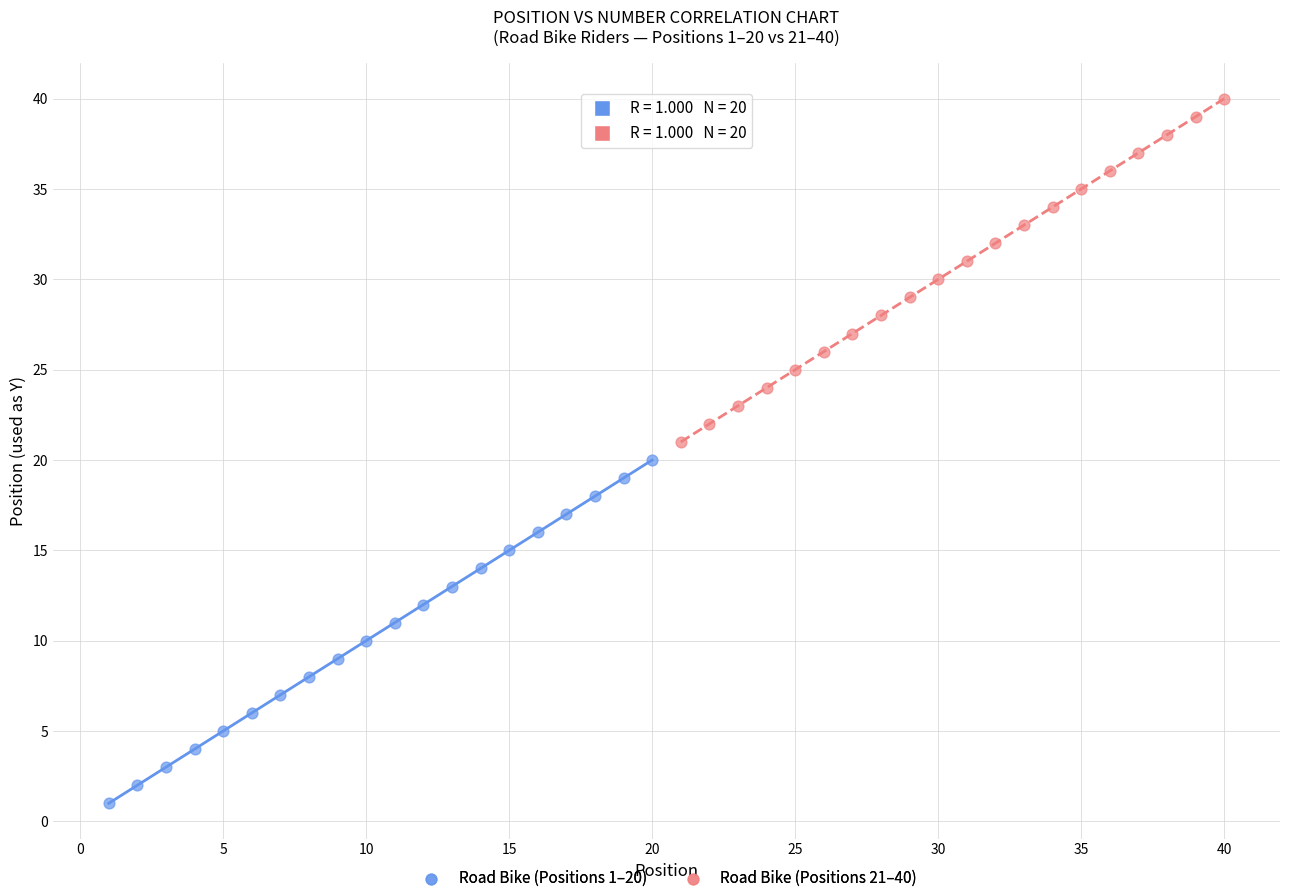

Which series contains the highest Y value?

Road Bike (Positions 21–40)